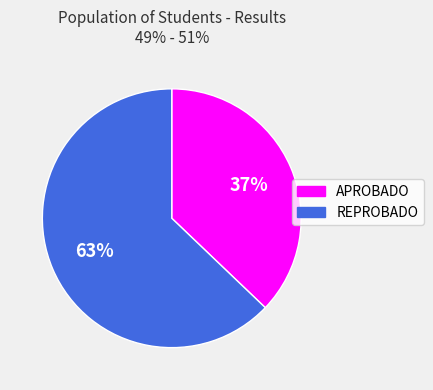

Which slice is the largest?

REPROBADO